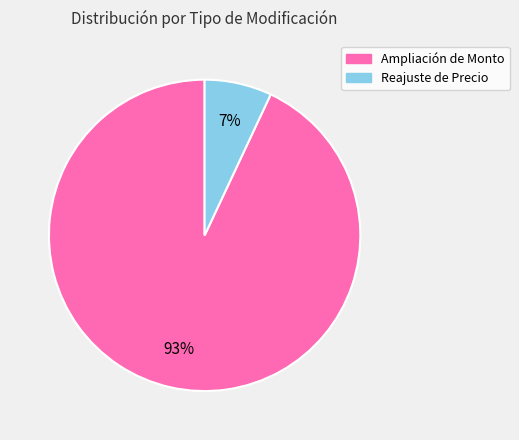

Rank the categories by value from lowest to highest.

Reajuste de Precio, Ampliación de Monto